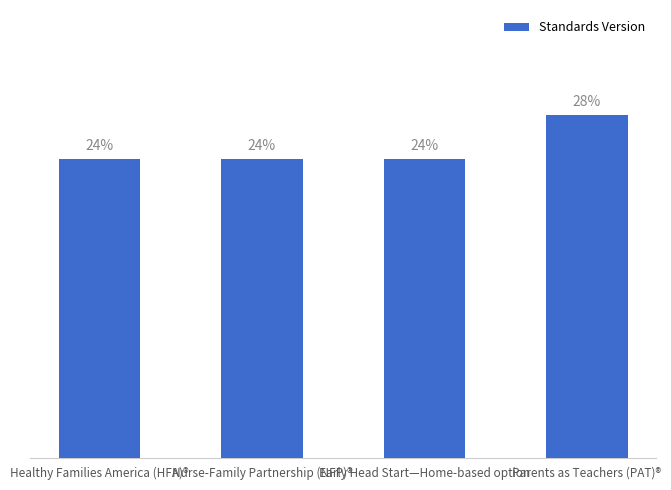

What position from the left is Parents as Teachers (PAT)®?

4